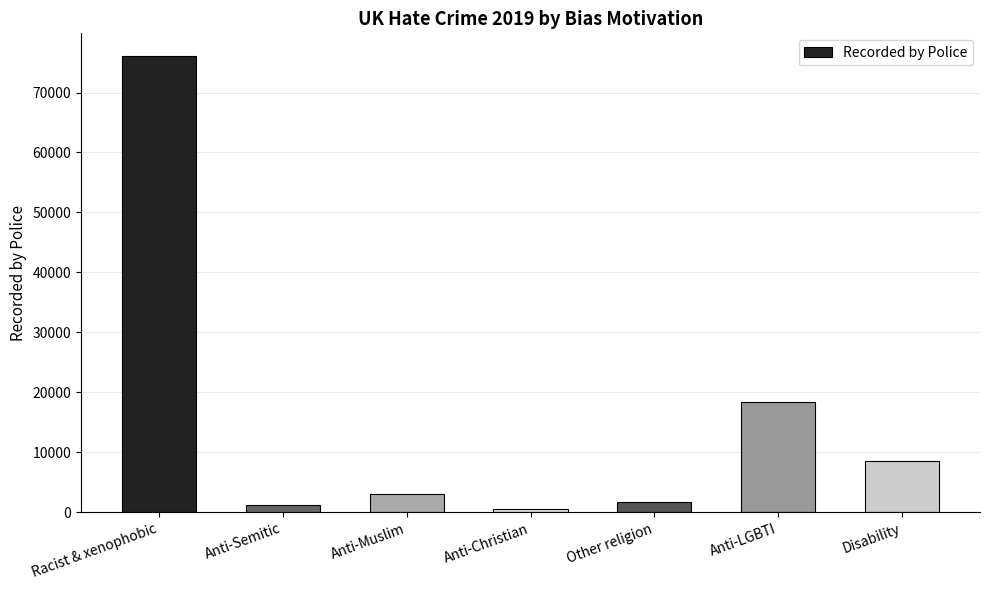

What is the average value?

15629